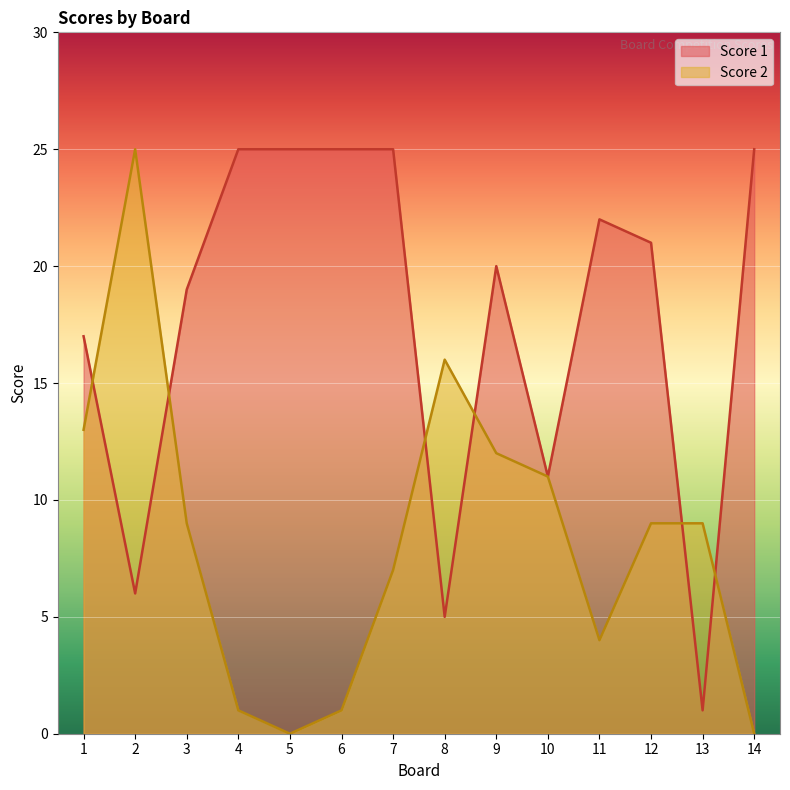

Count the number of categories in the chart.

14